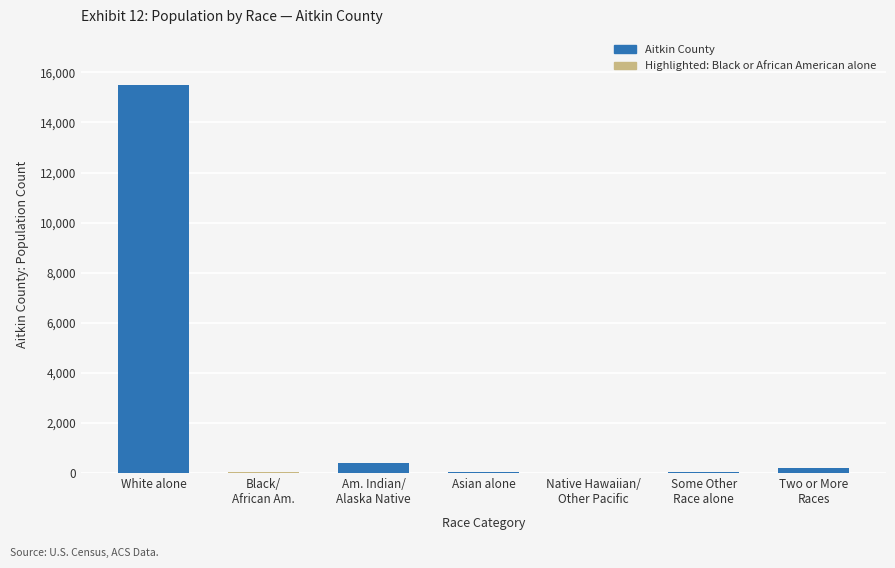

At which category does the chart reach its peak across all series?

White alone